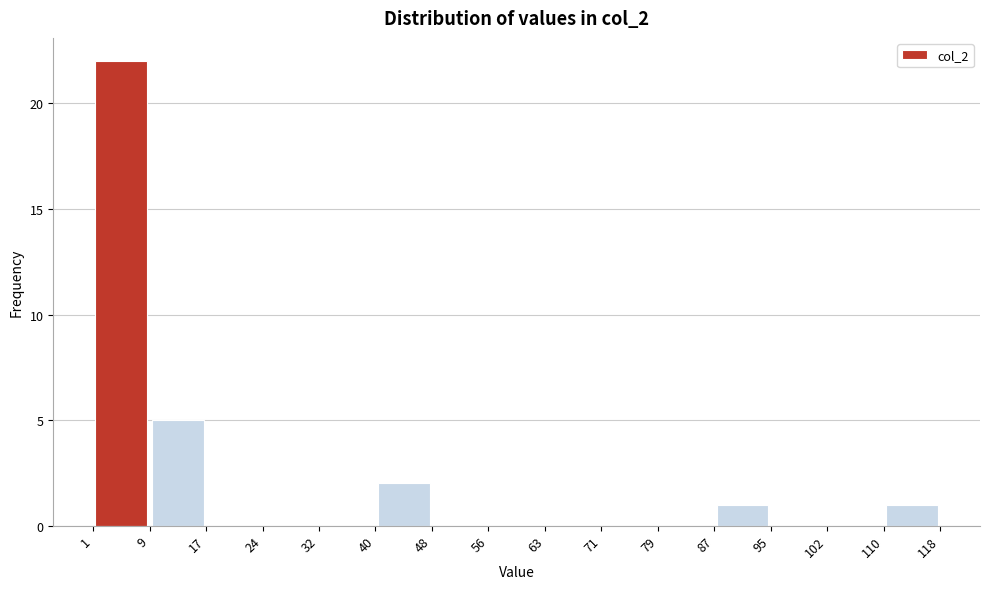

Which range on the x-axis has the tallest bar?

1 to 9